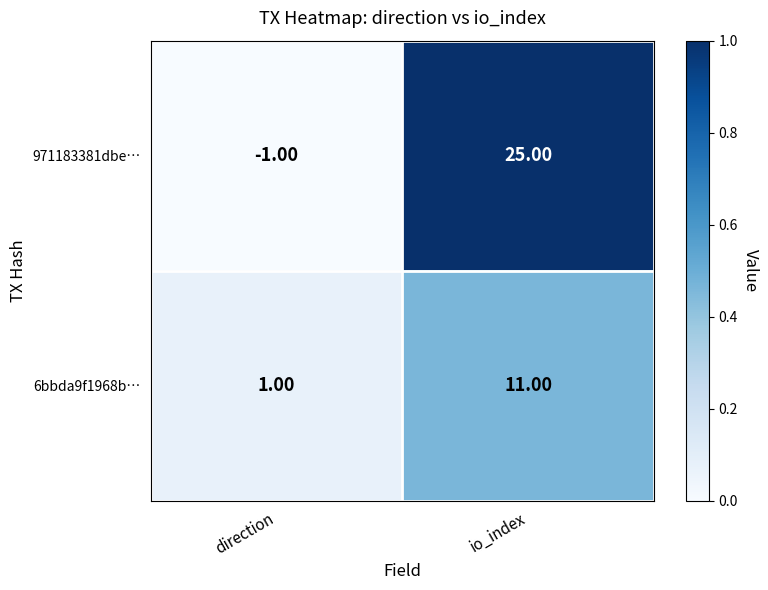

At which category is the sum across all series the highest?

io_index